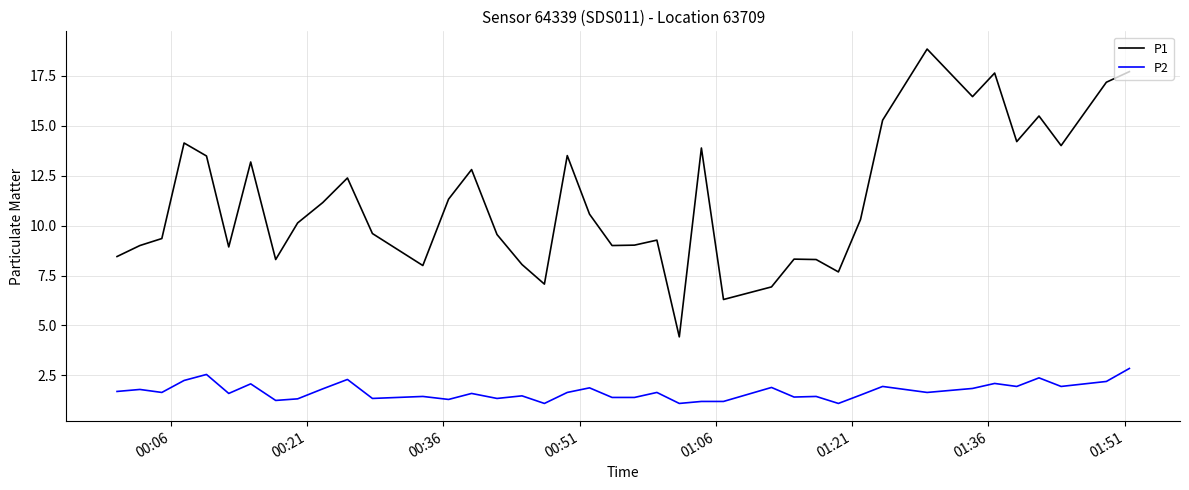

In P1, how many points are lower than both neighbors (excluding endpoints)?

11